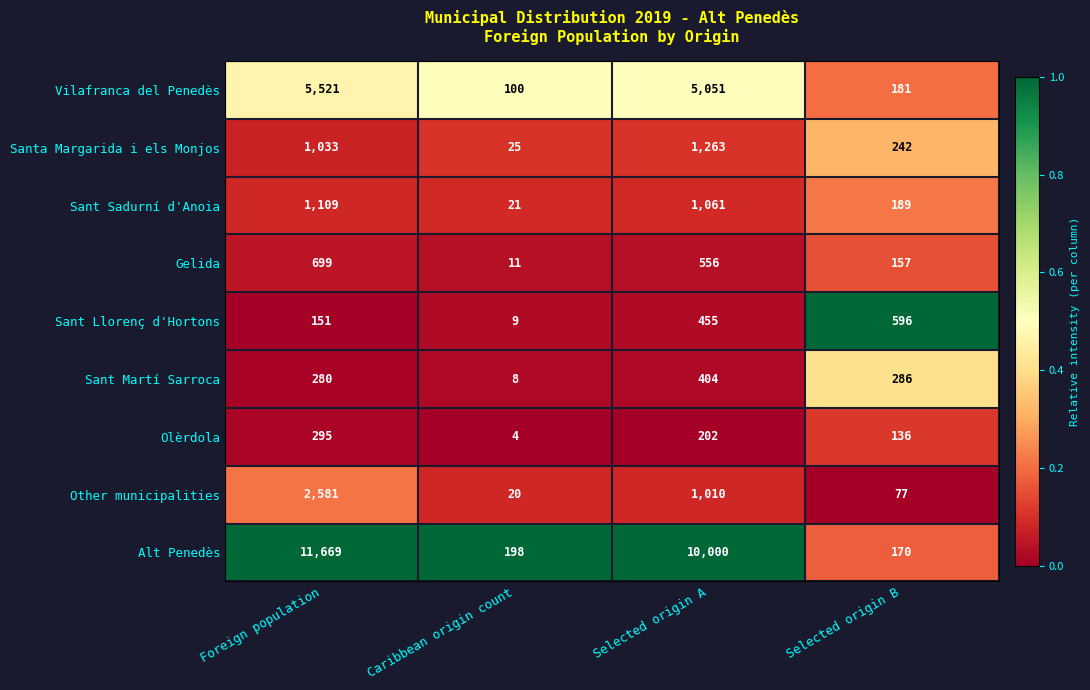

At which label does Sant Sadurní d'Anoia reach its minimum?

Caribbean origin count